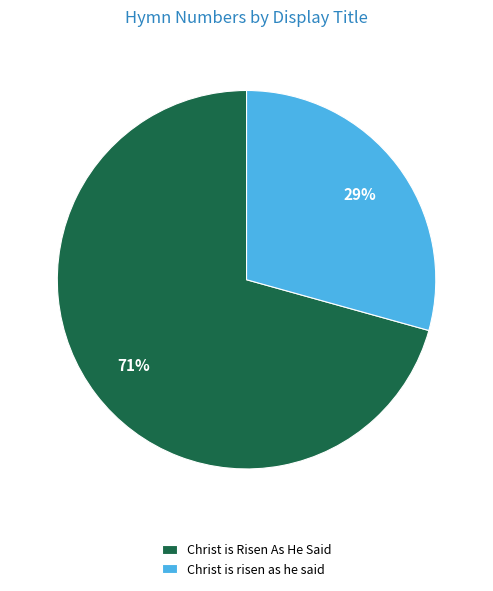

Is it true that Christ is risen as he said is 29% of the pie?

True